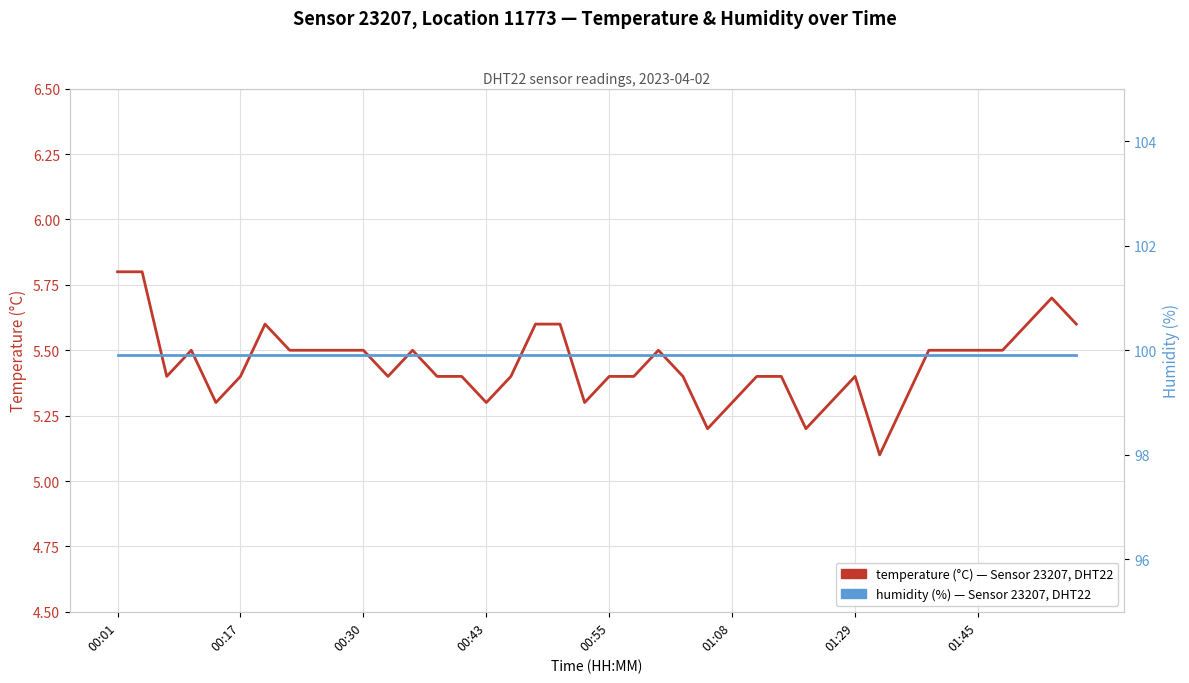

Where is humidity nearest to the value 99?

00:01